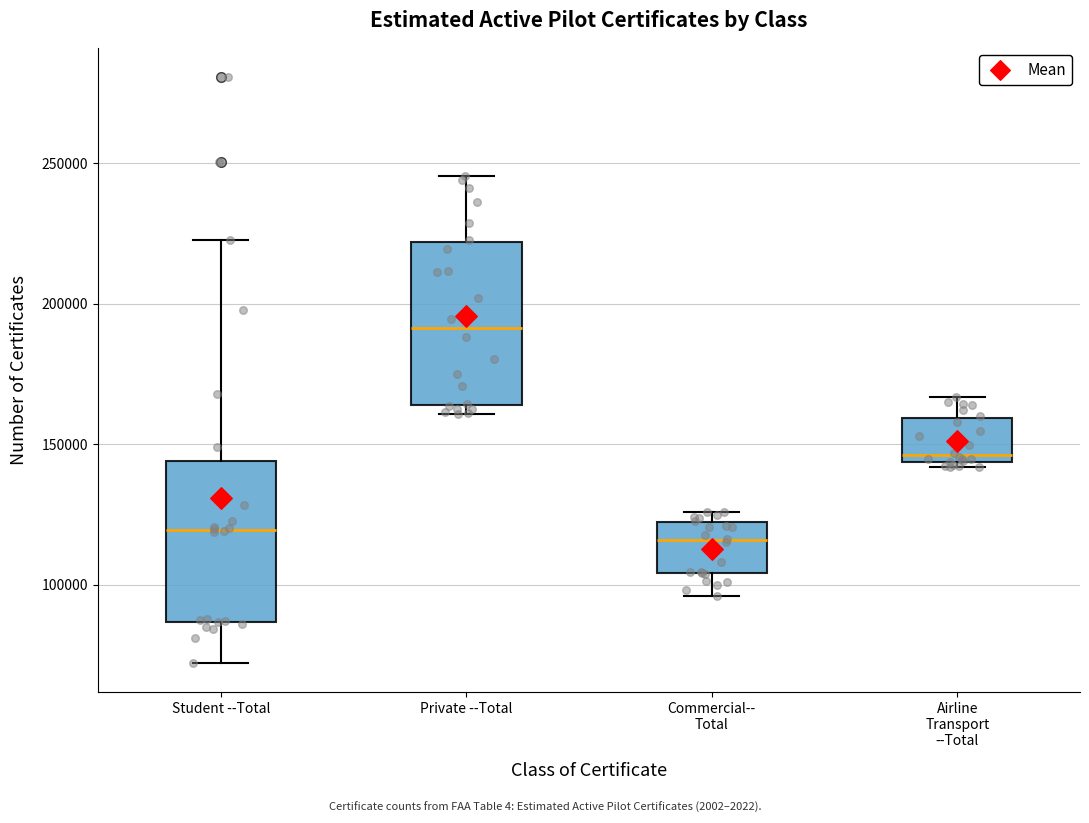

Reading left to right, read every box against the y-axis: the position of its median line, the range the box covers, and the ends of its whiskers. The values are not printed on the chart, so give them approximately, as read against the axis.

Student --Total: median 120000, box 85000 to 145000, whiskers 70000 to 225000
Private --Total: median 190000, box 165000 to 220000, whiskers 160000 to 245000
Commercial-- Total: median 115000, box 105000 to 120000, whiskers 95000 to 125000
Airline Transport --Total: median 145000 (just above the box's lower edge), box 145000 to 160000, whiskers 140000 to 165000